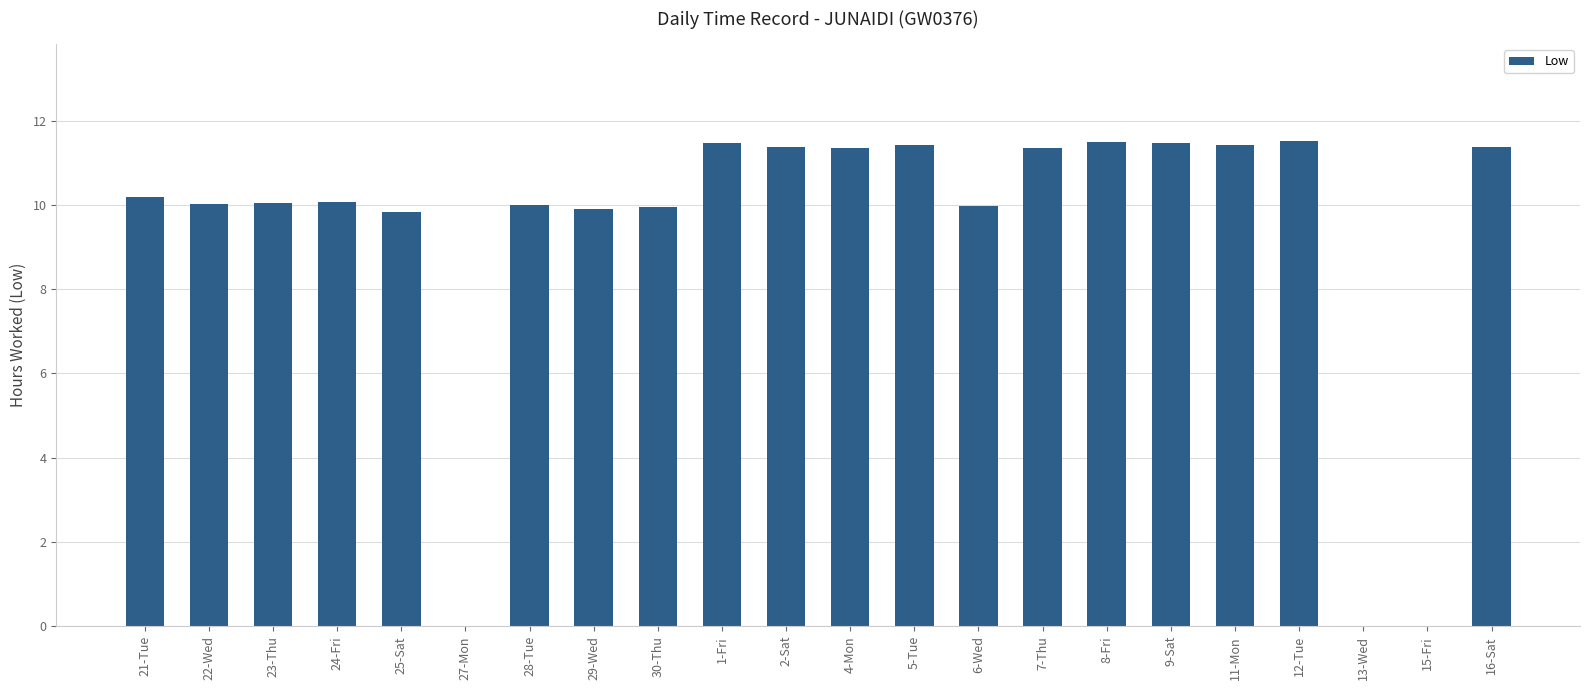

How many categories are shown in the chart?

22